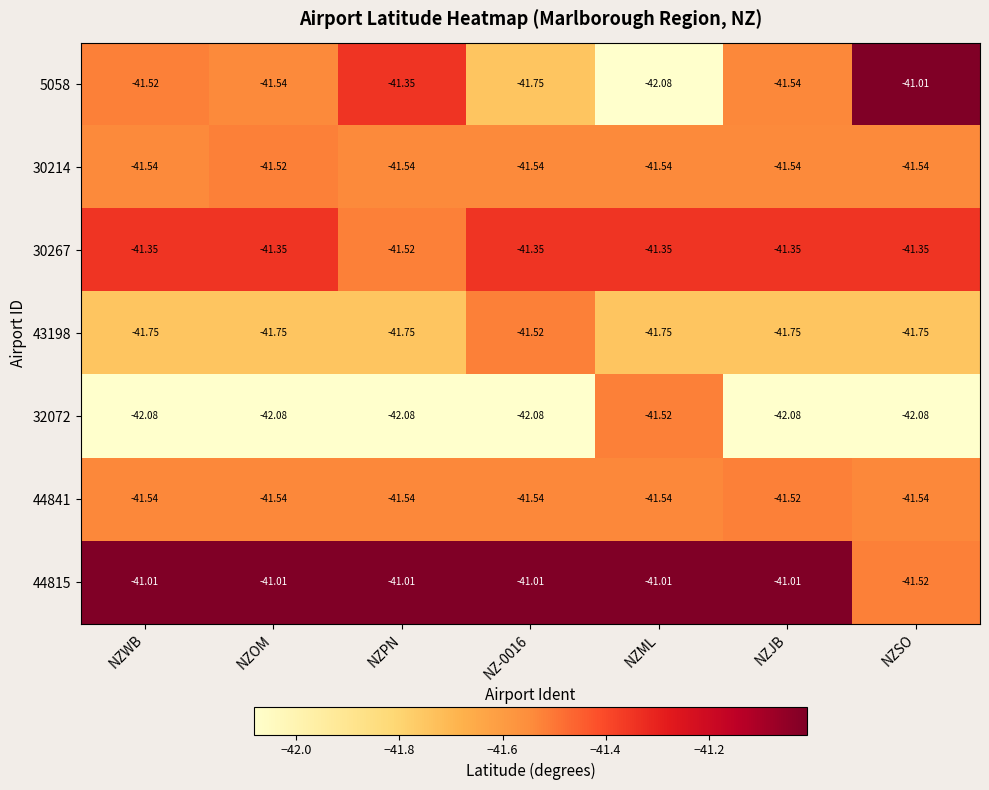

Which category has the highest value in the 5058 series?

NZSO